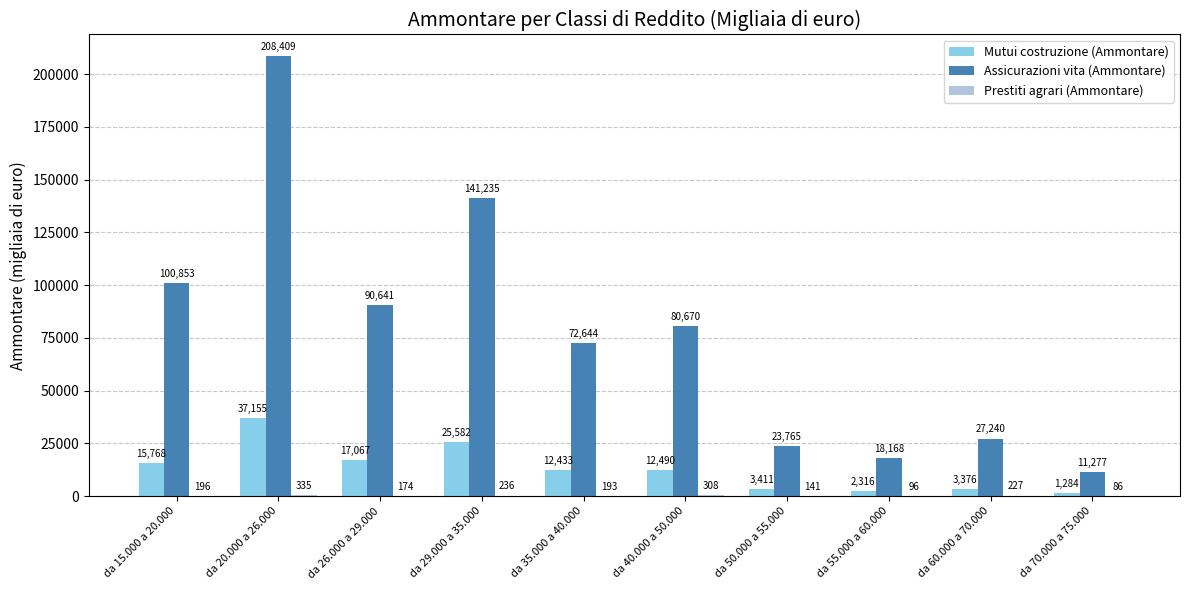

Which series has the largest total across all categories?

Assicurazioni vita (Ammontare)